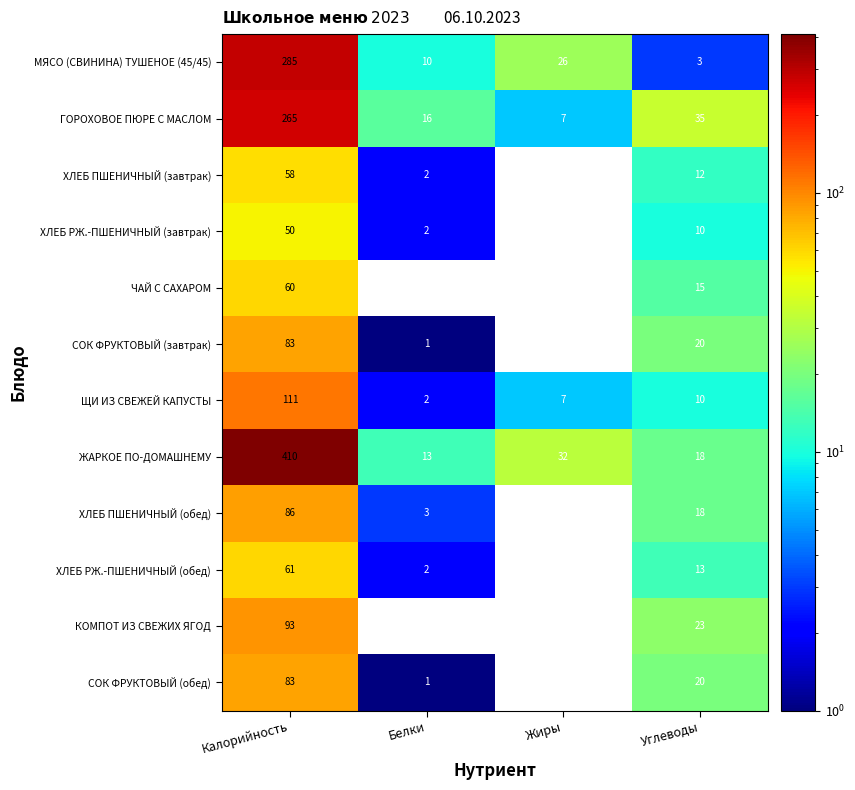

True or false: ХЛЕБ РЖ.-ПШЕНИЧНЫЙ (завтрак) has a value of 2 at Белки.

True